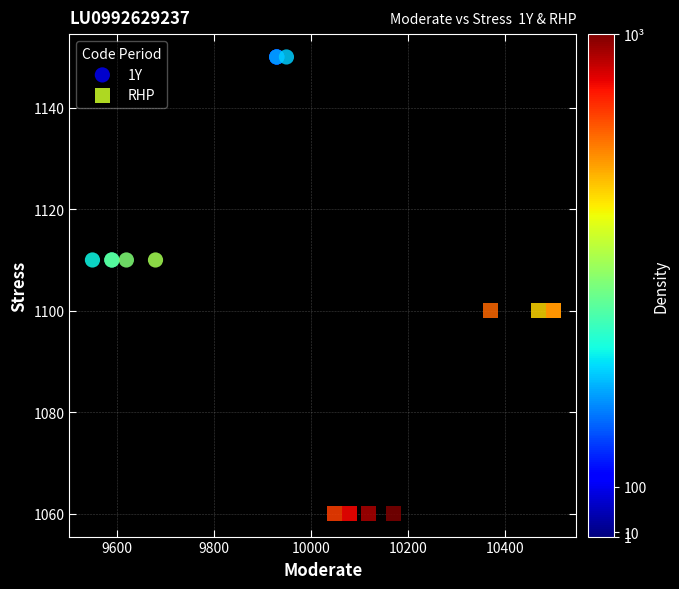

Which series contains the lowest Y value?

RHP